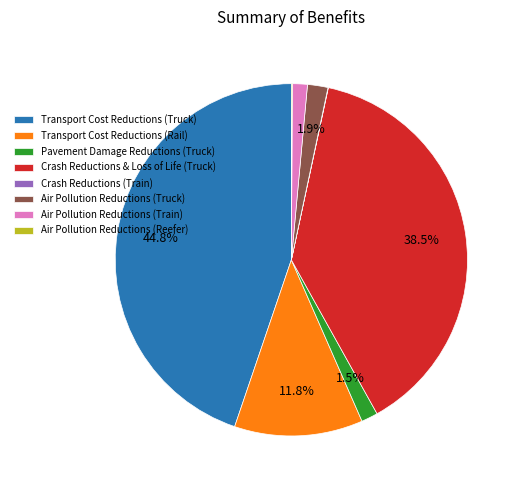

What is the largest slice in the pie chart?

Transport Cost Reductions (Truck)